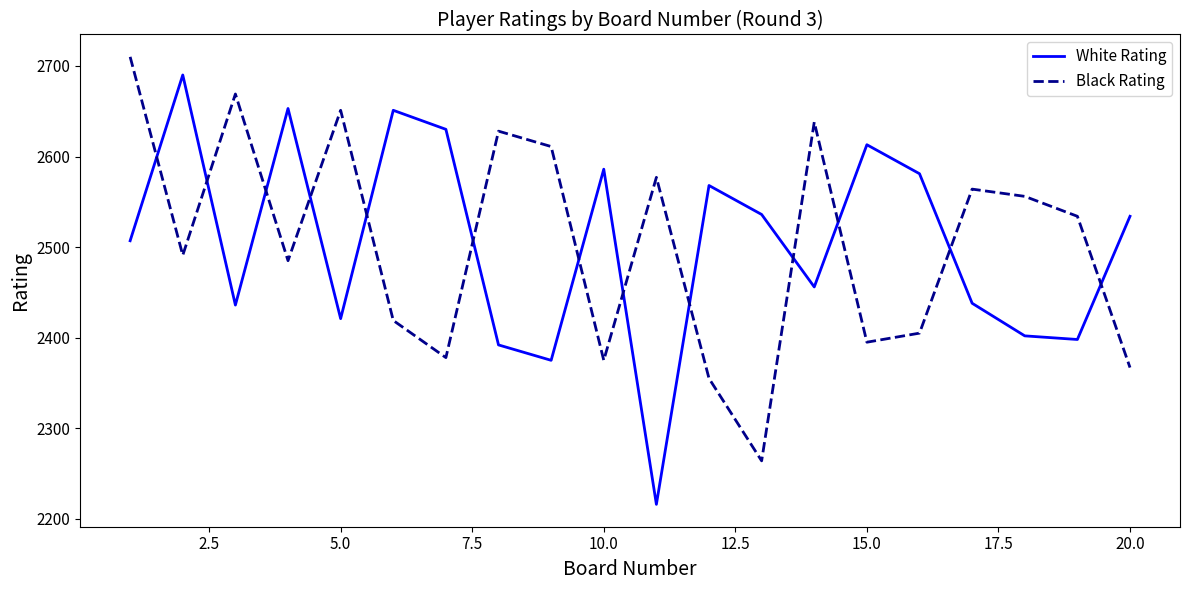

What is the highest value of the White Rating series?

2690